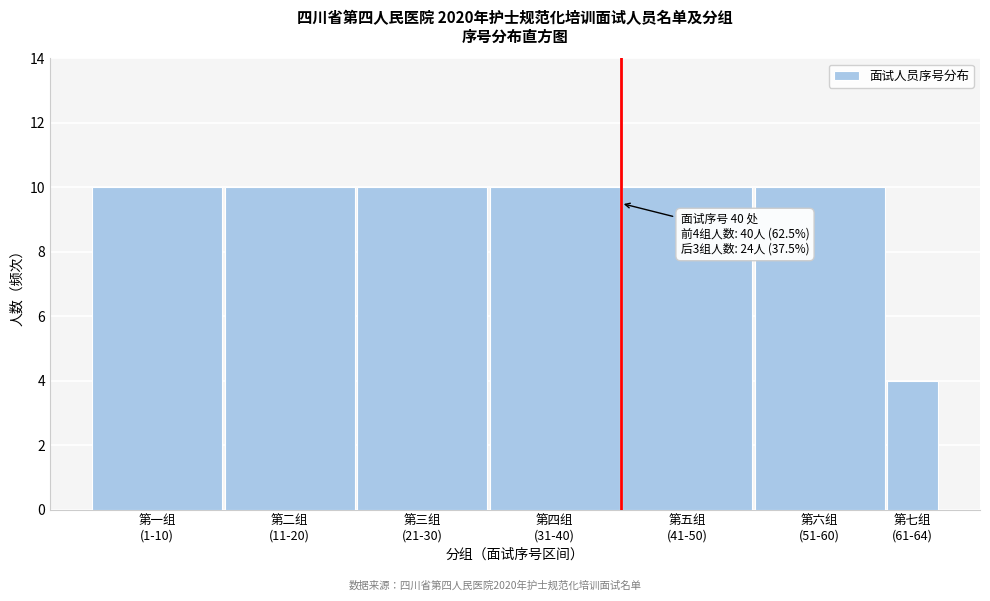

Reading left to right, extract all data points from this chart.

10	10	10	10	10	10	4